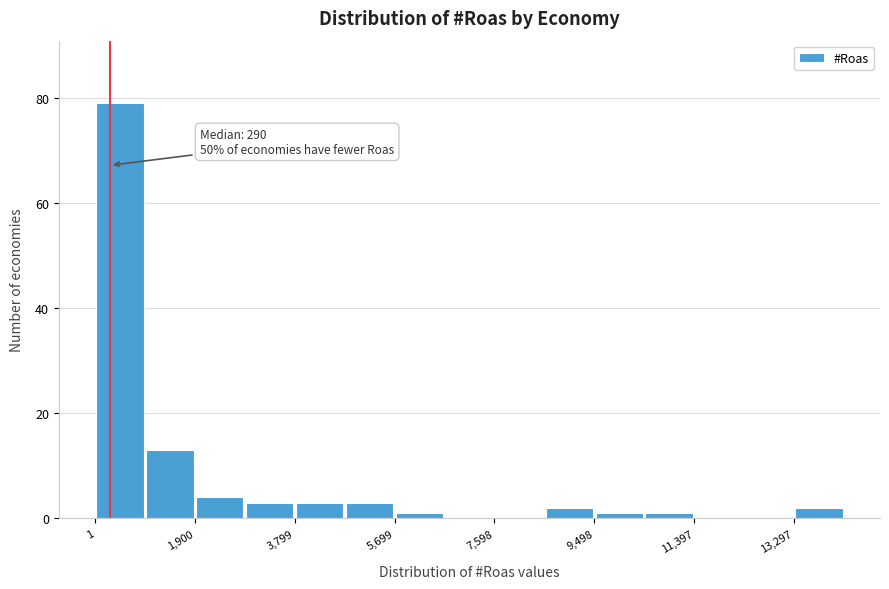

Over which range of the x-axis is the bar tallest?

0 to 1000